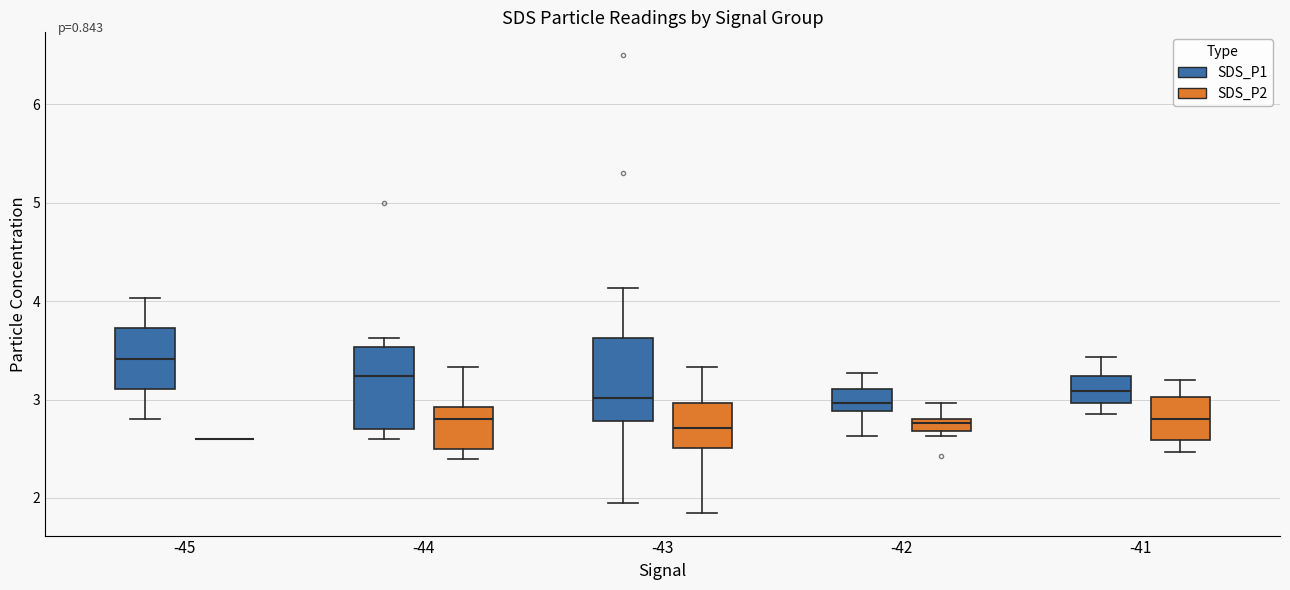

Where is the lower edge of the box for -42 (SDS_P2) on the y-axis? The values are not printed on the chart, so give them approximately, as read against the axis.

2.7